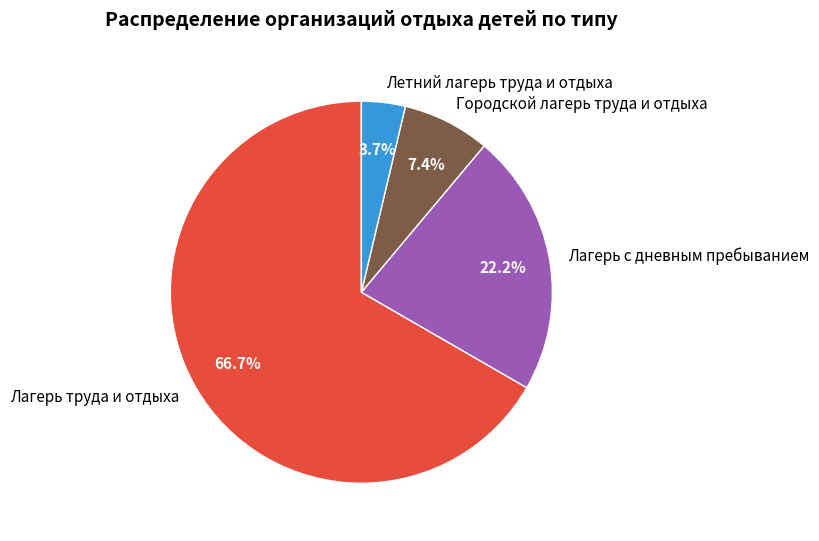

Which slice is the smallest?

Летний лагерь труда и отдыха